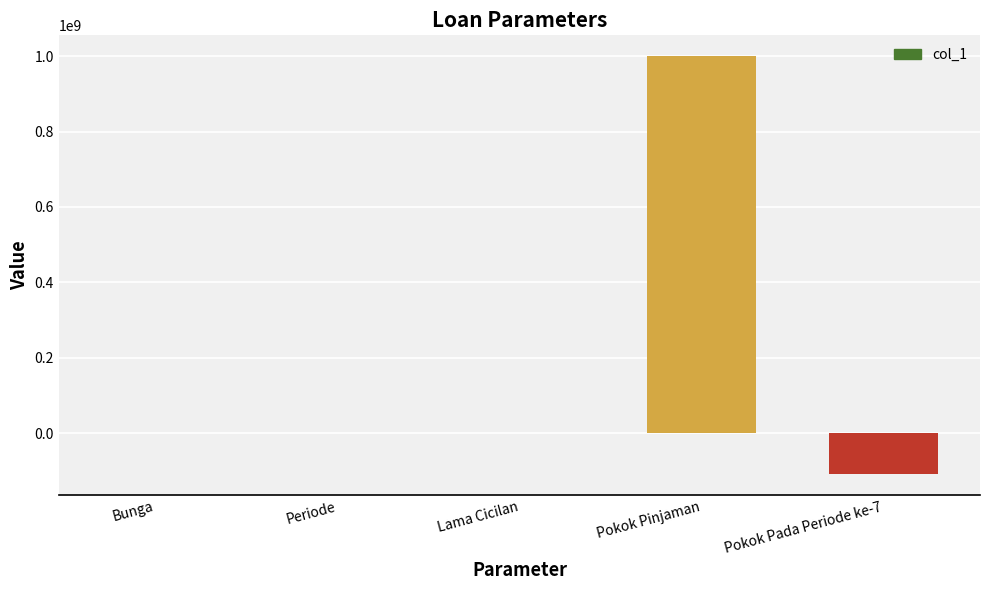

The value at Pokok Pada Periode ke-7 is -157655012.2. True or false?

False